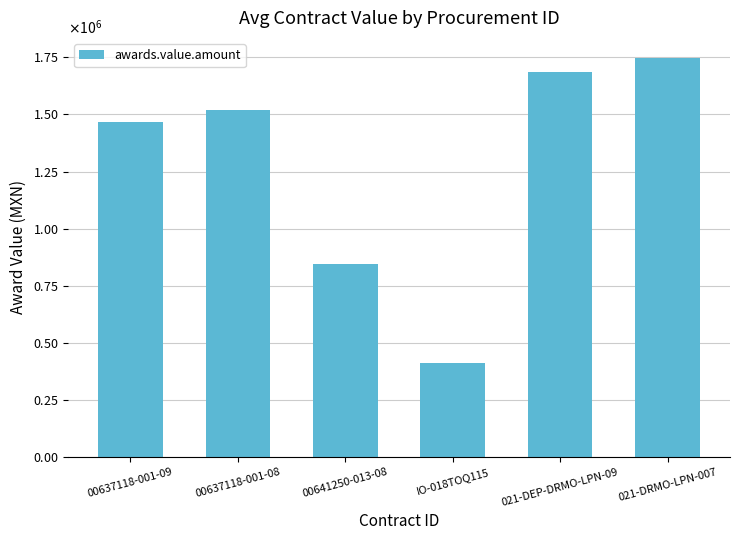

What value does the data have at IO-018TOQ115?

409857.4